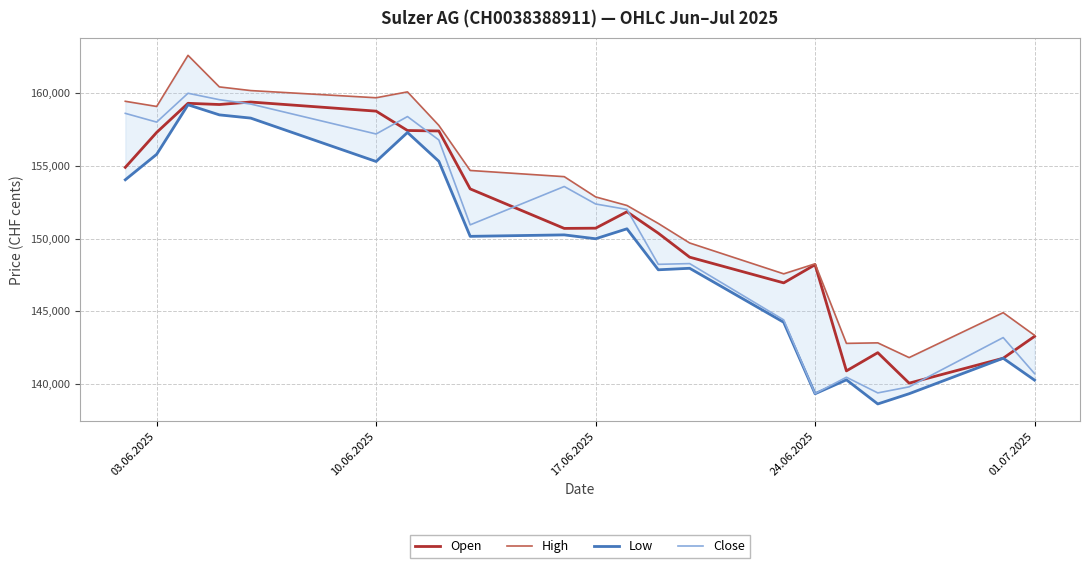

Reading left to right, transcribe all the data shown in this chart.

Open: 154898	157300	159304	159220	159391	158764	157433	157401	153418	150700	150715	151845	150371	148722	146954	148203	140901	142154	140058	141772	143276
High: 159442	159087	162602	160431	160179	159685	160089	157784	154685	154259	152867	152278	151040	149698	147576	148267	142794	142829	141817	144906	143348
Low: 154045	155795	159202	158508	158286	155303	157298	155316	150154	150255	149989	150673	147854	147958	144246	139330	140287	138628	139332	141772	140266
Close: 158612	158011	159995	159552	159253	157193	158392	156782	150945	153582	152380	152004	148229	148281	144406	139336	140466	139387	139804	143193	140716